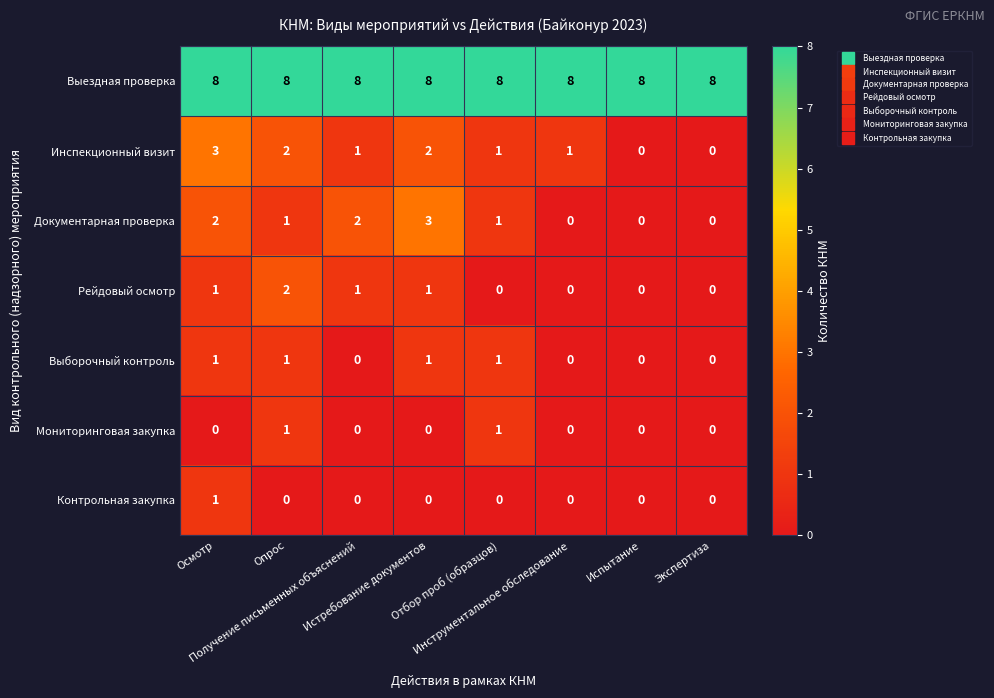

At how many categories does at least one series exceed 4?

8